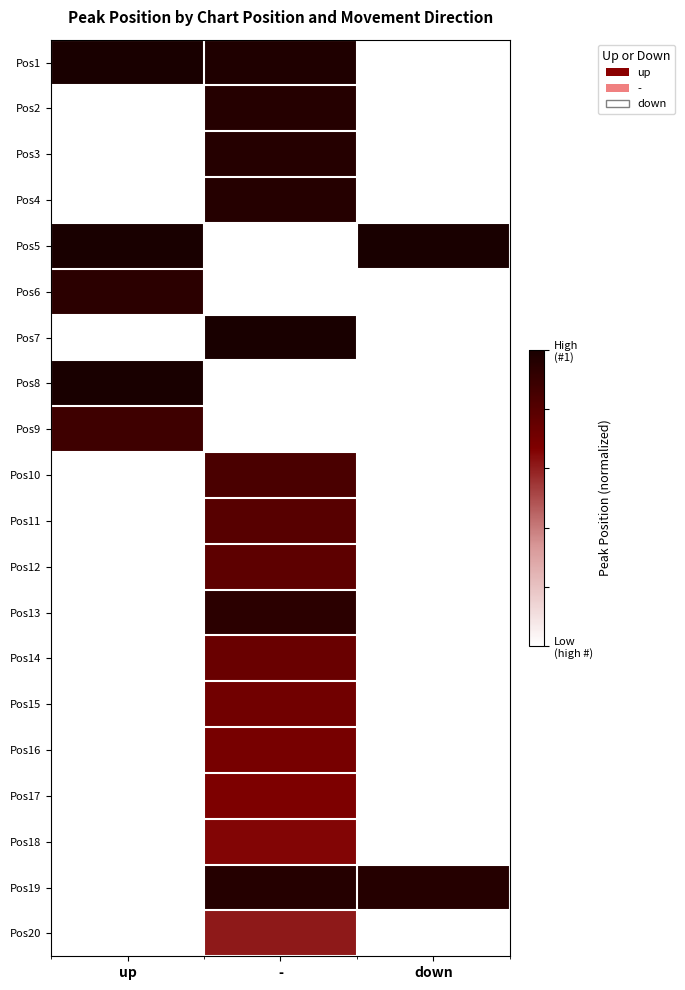

What is the spread (max minus min) of values at up?

0.1